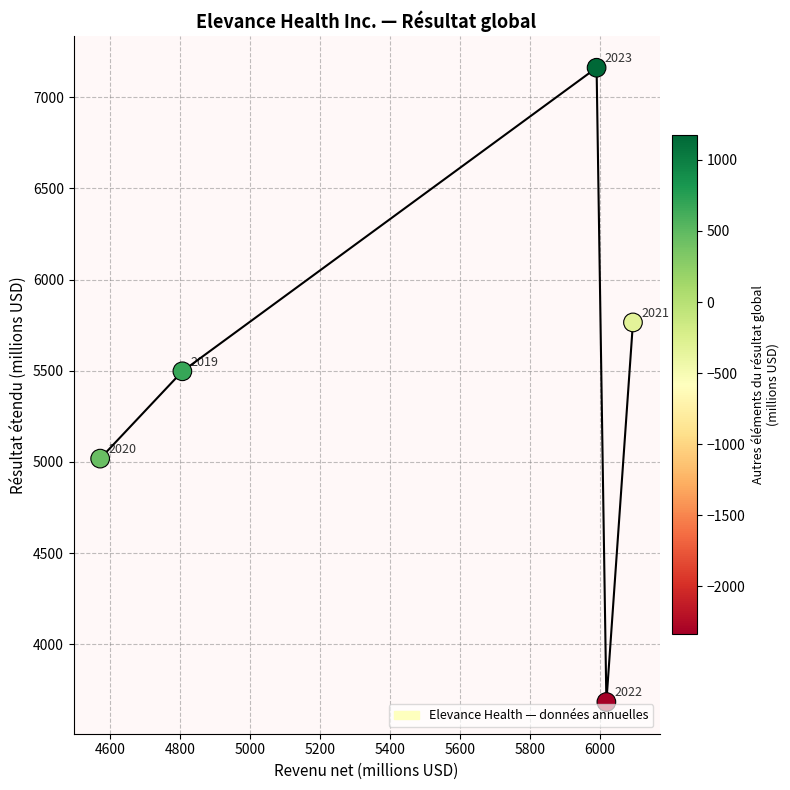

What Y value in the scatter plot is closest to 5422?

5497